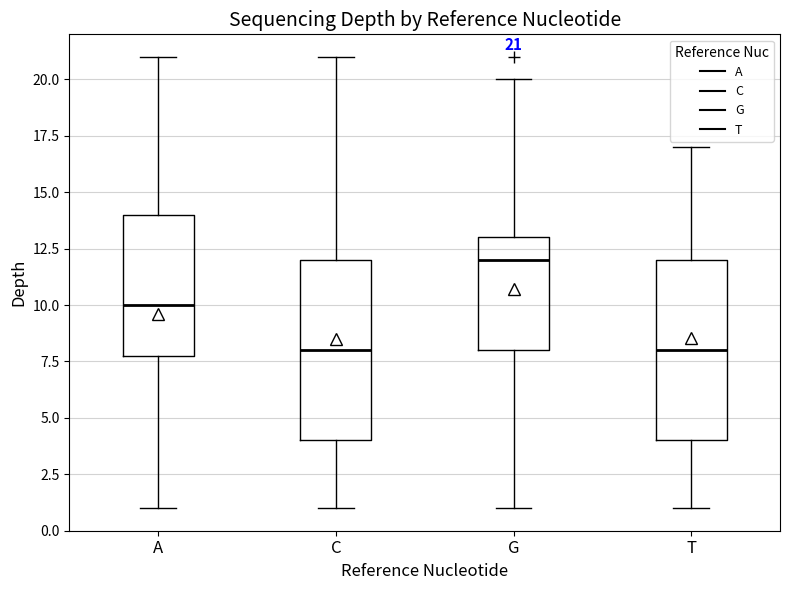

Which box's median line is the highest?

G